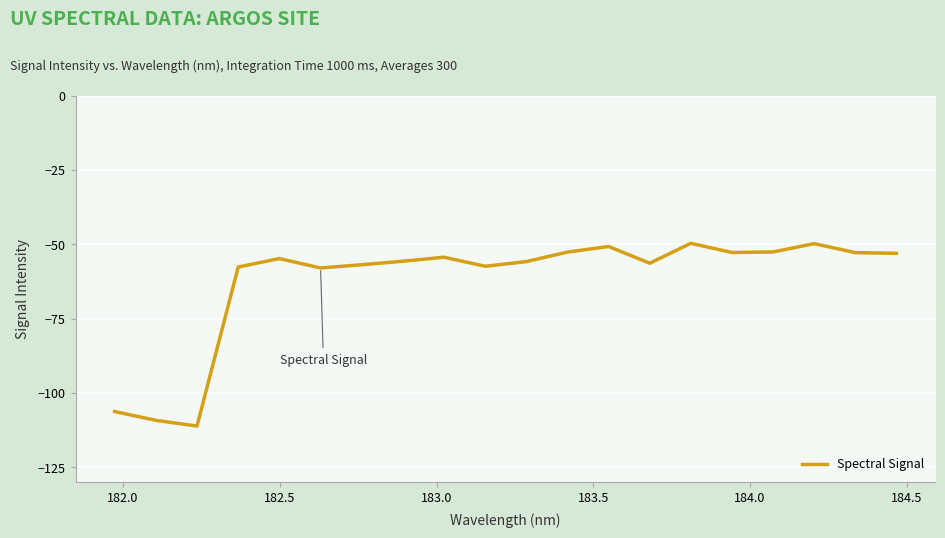

What is the greatest value displayed?

-49.7